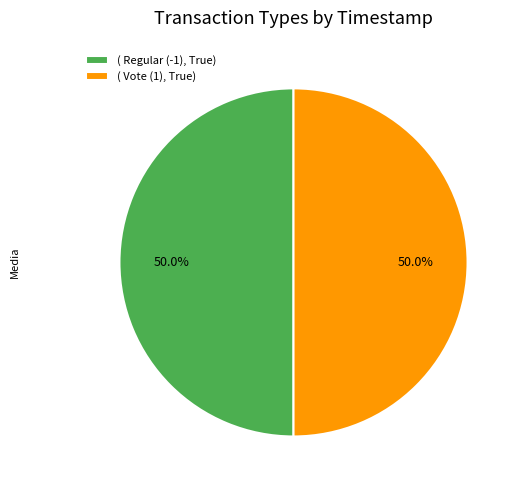

What percentage do ( Regular (-1), True) and ( Vote (1), True) together represent?

100.0%